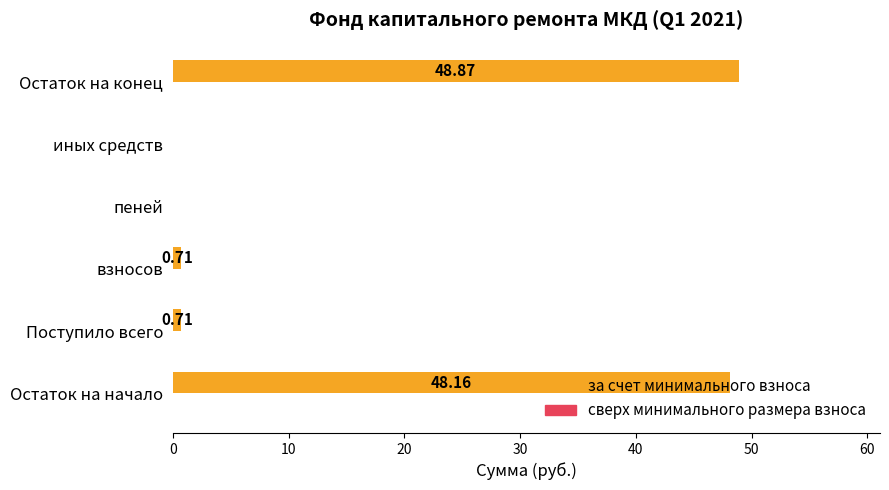

What is the change in value from Остаток на начало to пеней?

-48.2